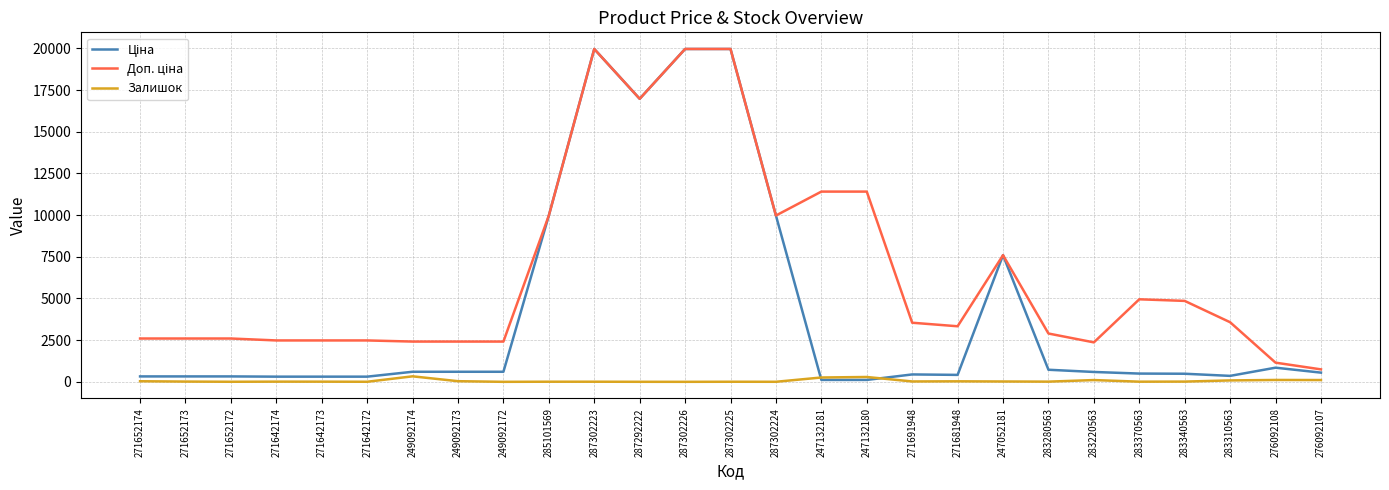

What is the maximum value shown in the chart?

19964.2